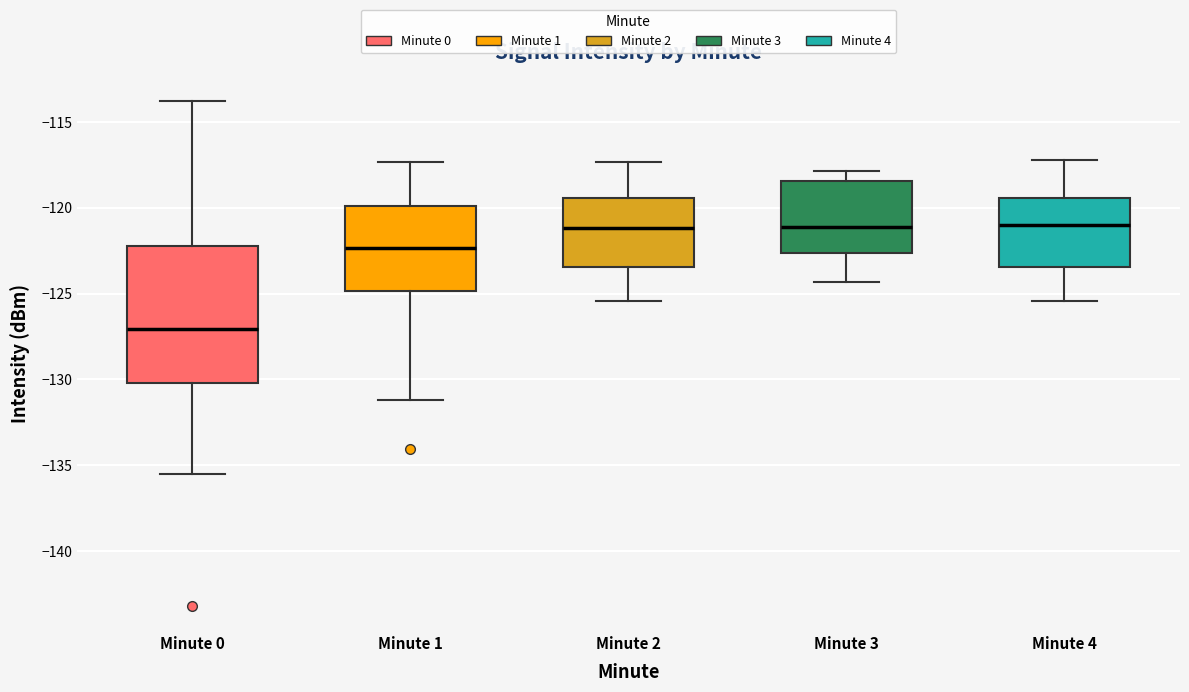

Which box has the lowest median line?

Minute 0